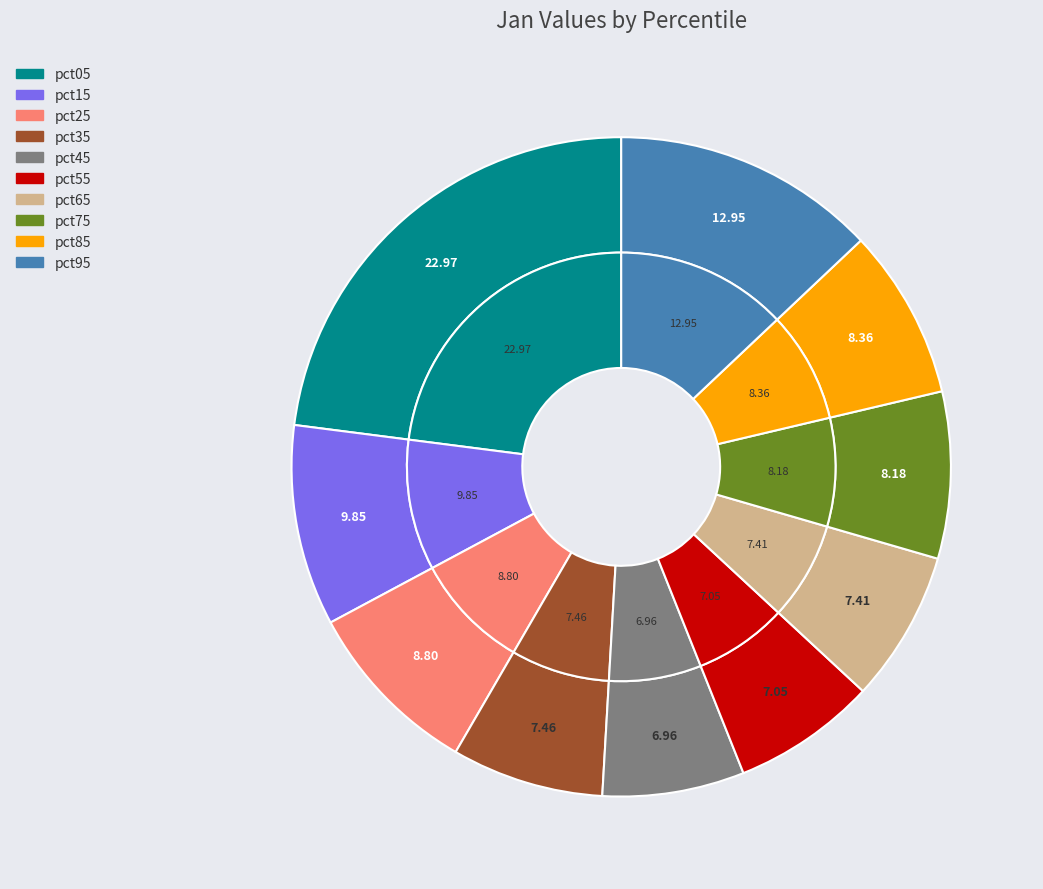

Rank the categories by value from highest to lowest.

pct05, pct95, pct15, pct25, pct85, pct75, pct35, pct65, pct55, pct45